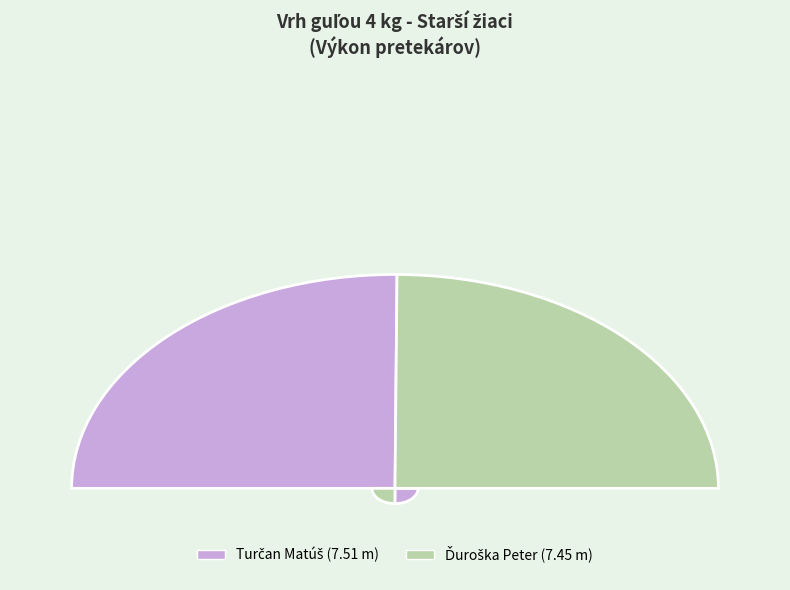

What is the smallest slice in the pie chart?

Ďuroška Peter